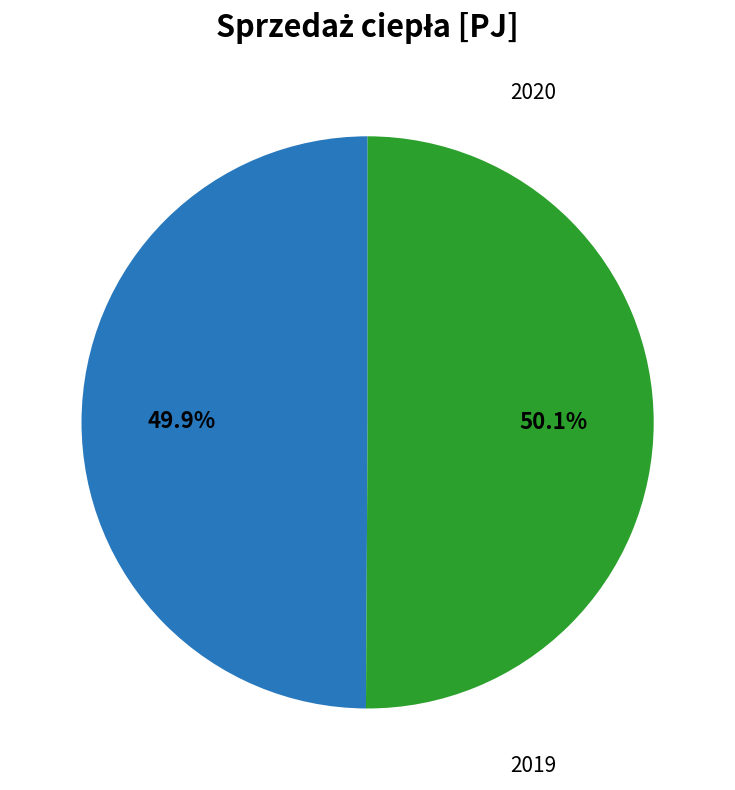

How much of the chart is everything except 2020?

50.1%